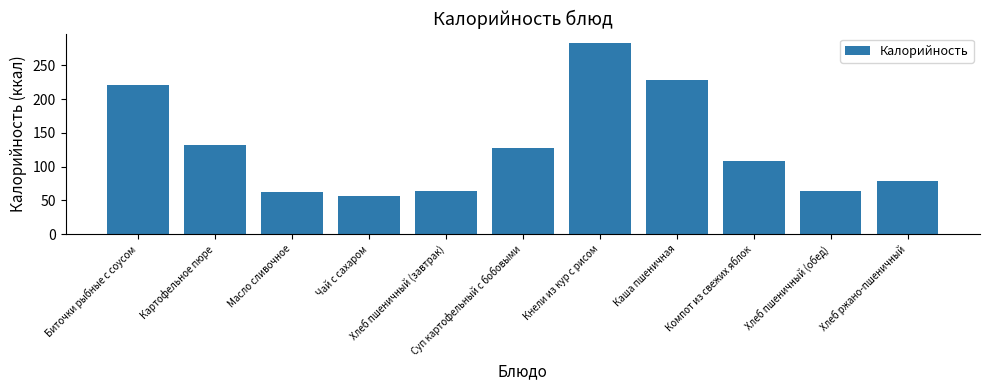

Read the value at Компот из свежих яблок.

108.2